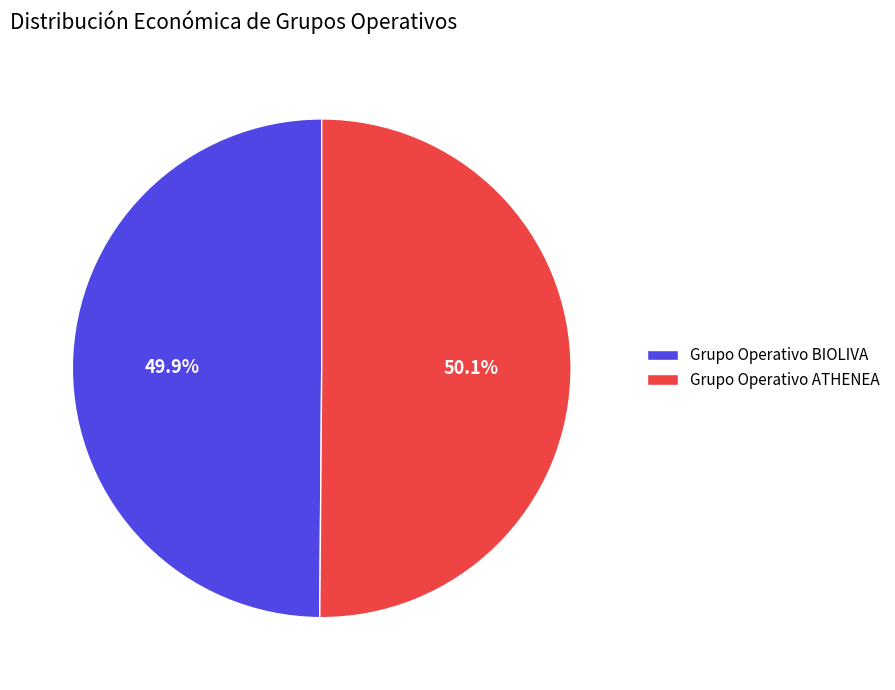

The Grupo Operativo BIOLIVA slice represents 60% of the pie. True or false?

False